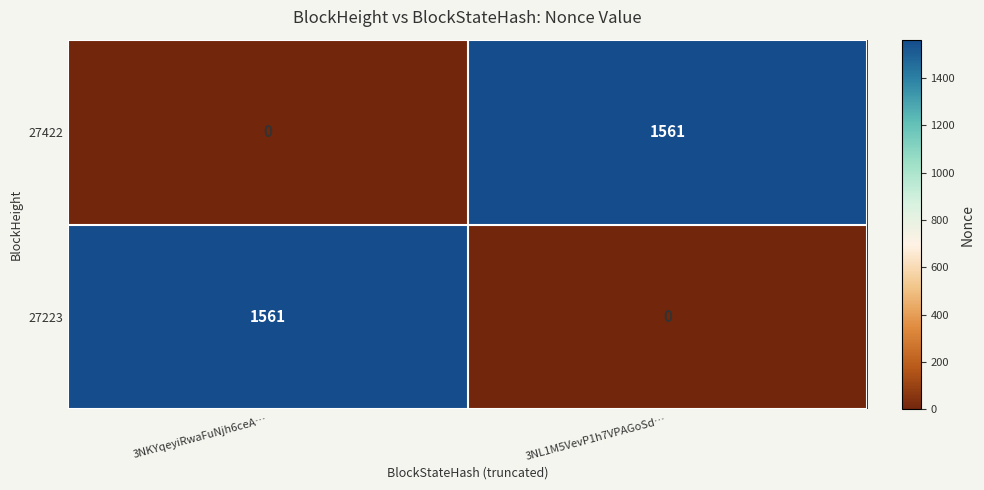

What is the difference between the maximum and minimum values in the 27422 series?

1561